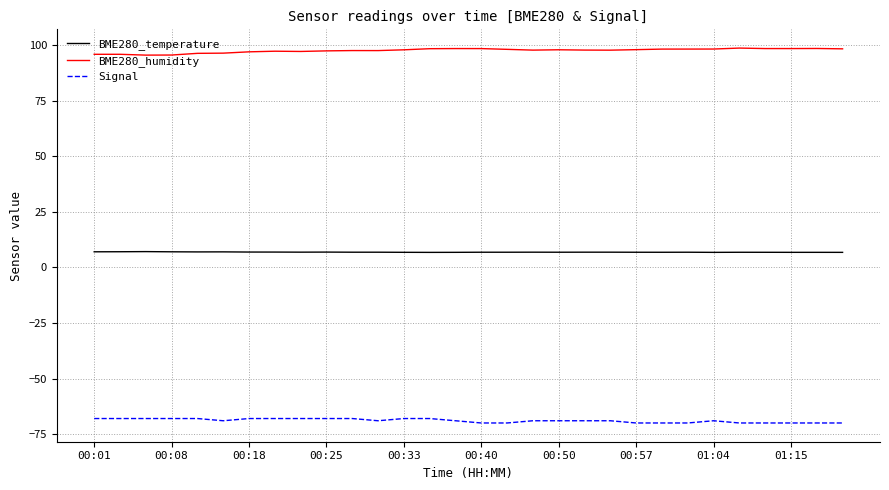

True or false: BME280_humidity and BME280_temperature intersect in this chart.

False